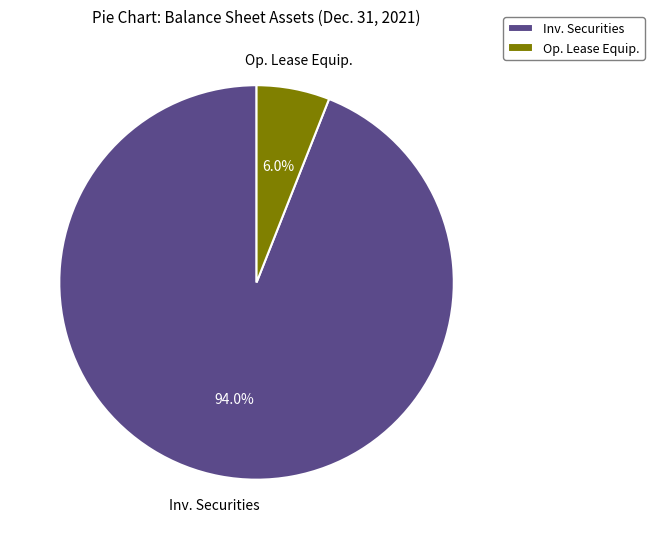

How much of the chart is everything except Inv. Securities?

6.0%